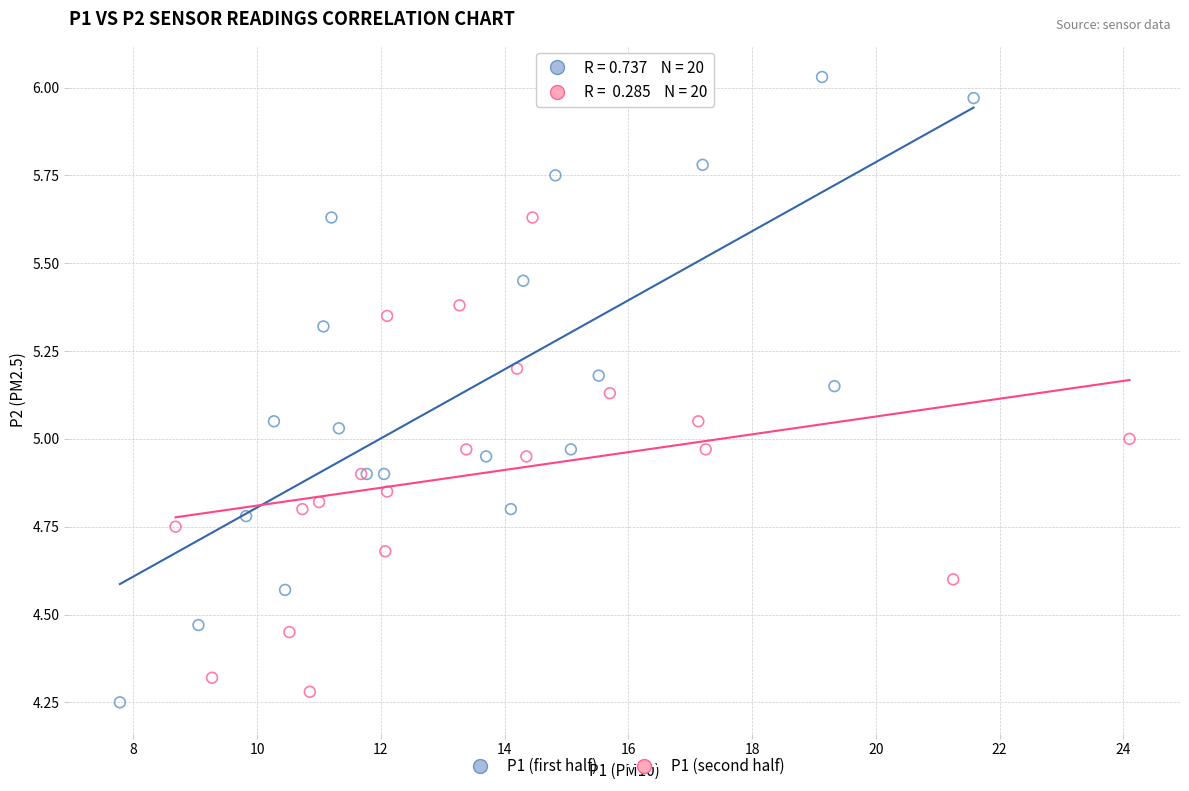

Which series contains the highest Y value?

P1 (first half)